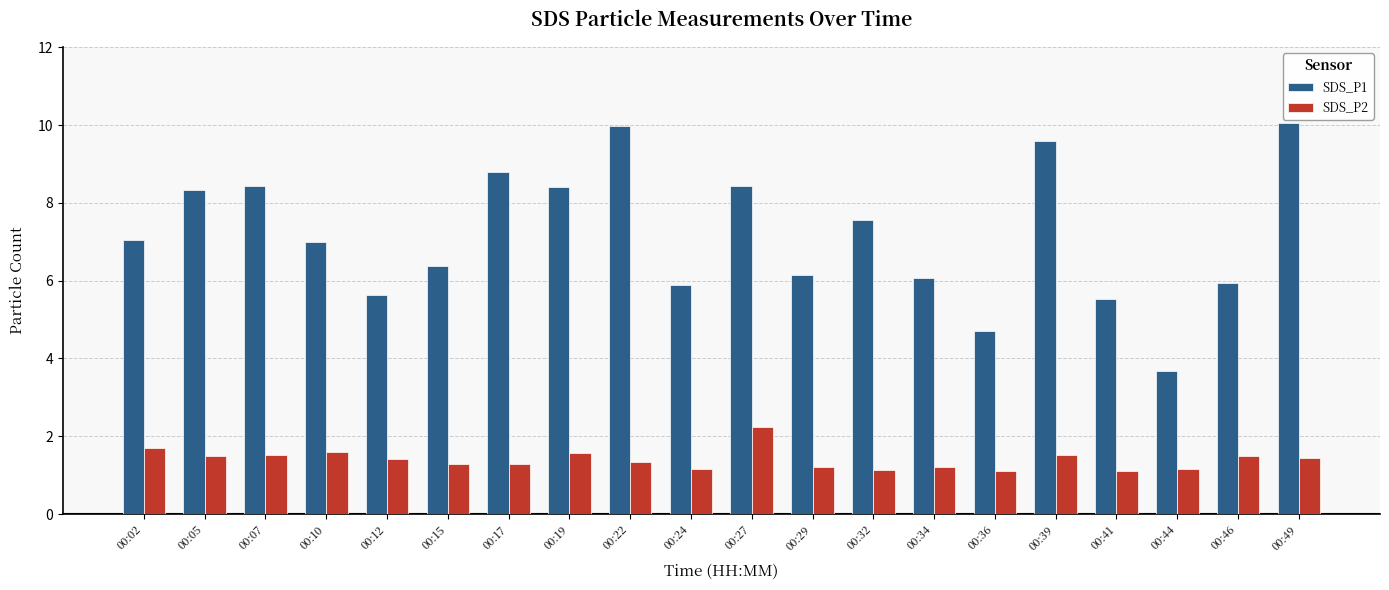

What is the difference between the SDS_P2 values at 00:46 and 00:41?

0.4